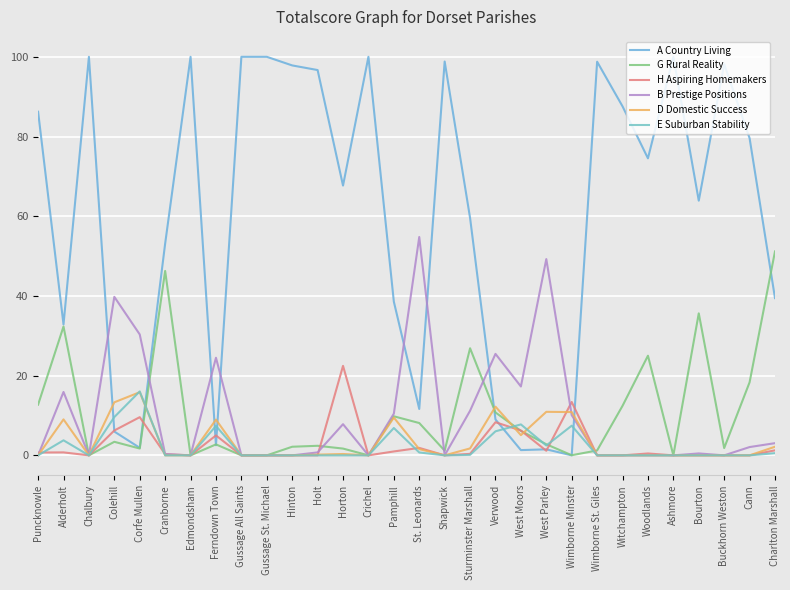

How many lines are shown in the chart?

6